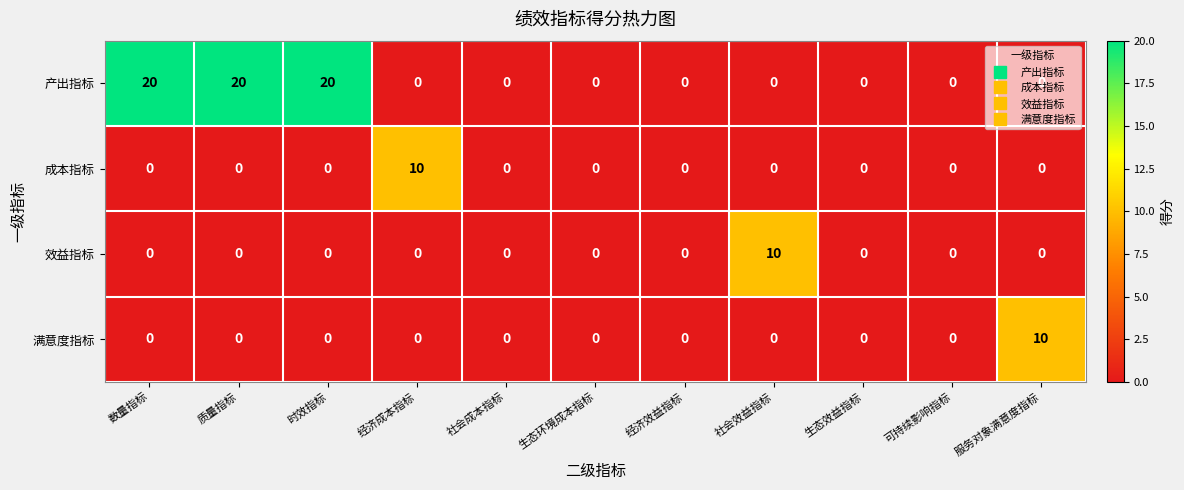

What is the difference between the highest and lowest values at 服务对象满意度指标?

10